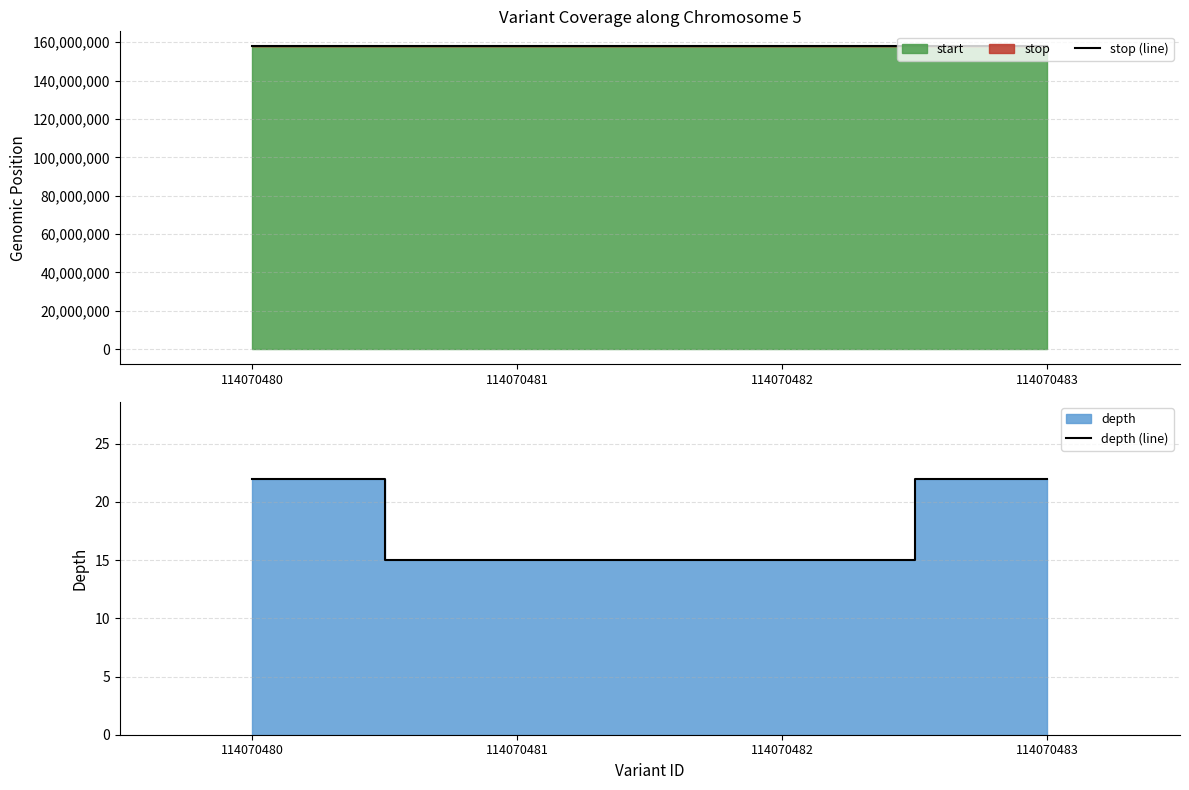

What is the difference between the highest and lowest values at 114070480?

157808555